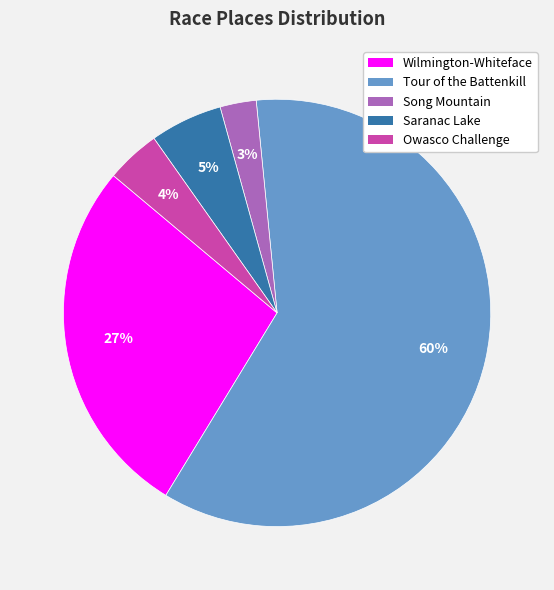

Combined, do Song Mountain and Saranac Lake account for over 50%?

No